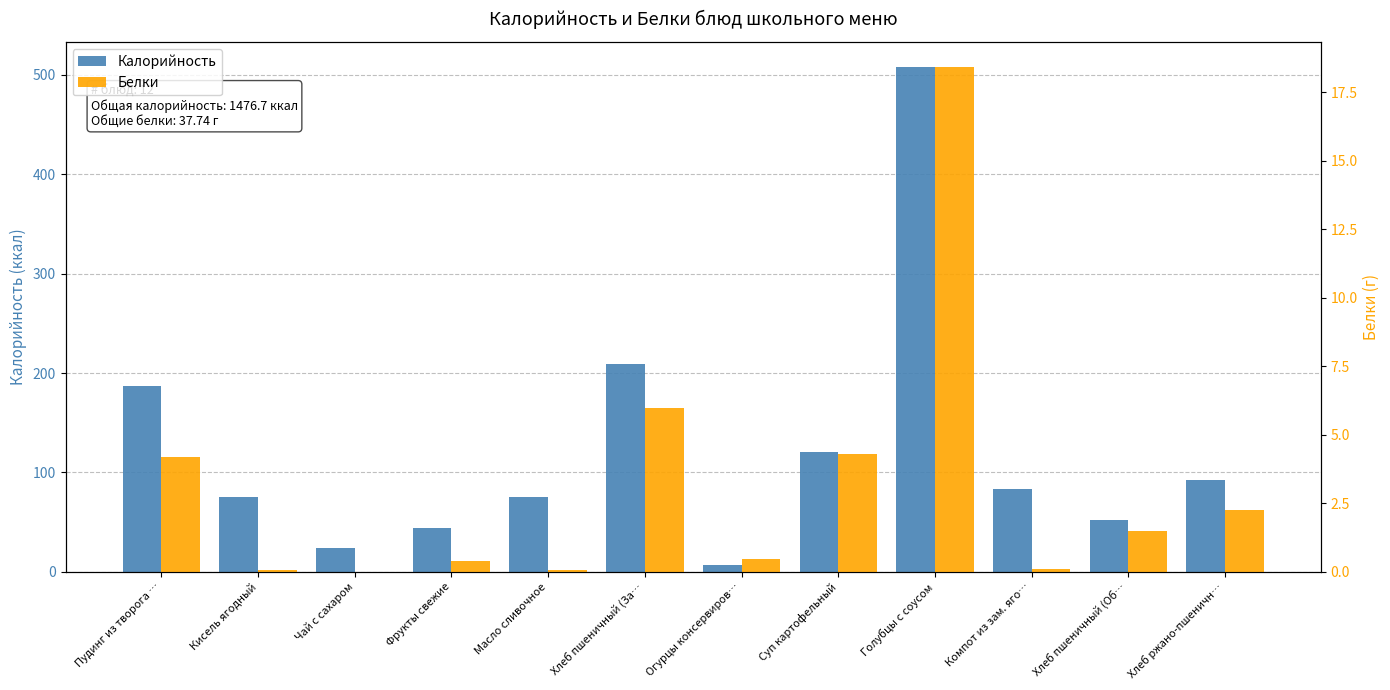

Where is Калорийность nearest to the value 257?

Хлеб пшеничный (За…